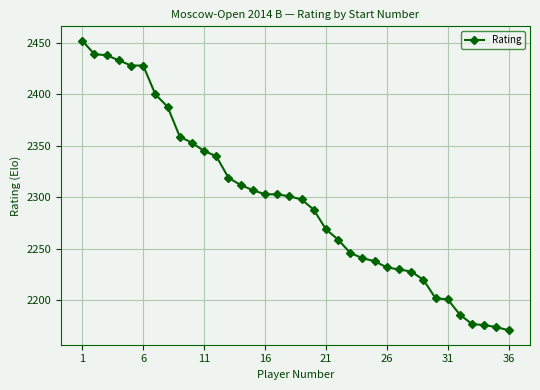

What is the average value?

2297